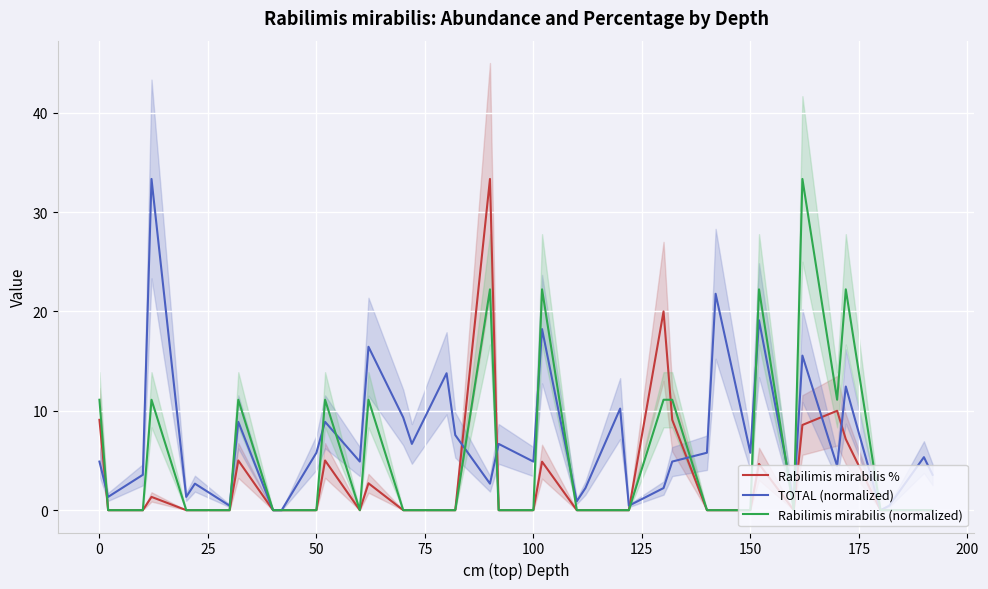

What is the difference between the second highest and second lowest values in the Rabilimis mirabilis % series?

20.0